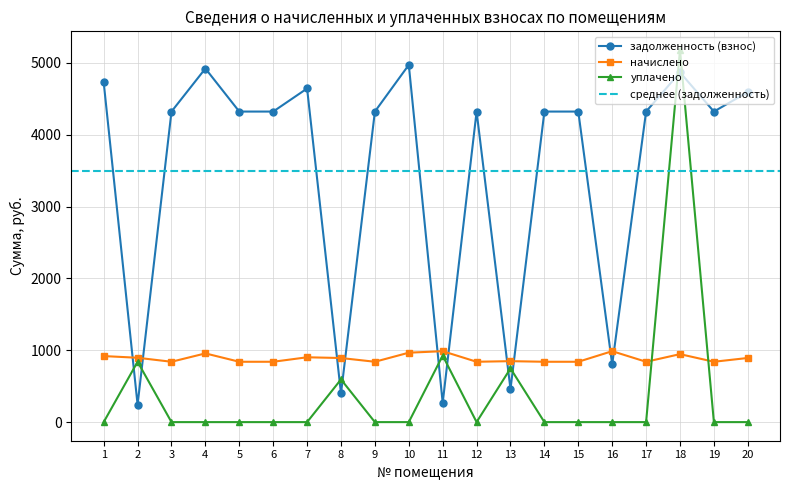

In начислено, how many points are higher than both neighbors (excluding endpoints)?

6